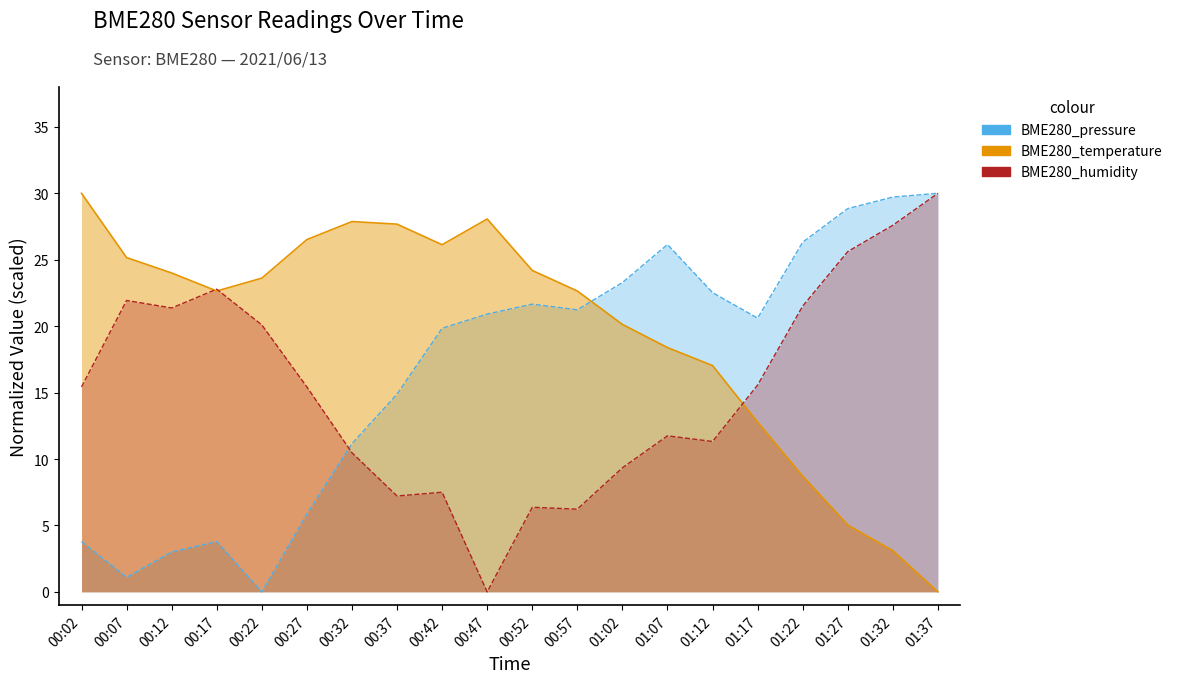

What is the label of the 1st point from the right?

01:37